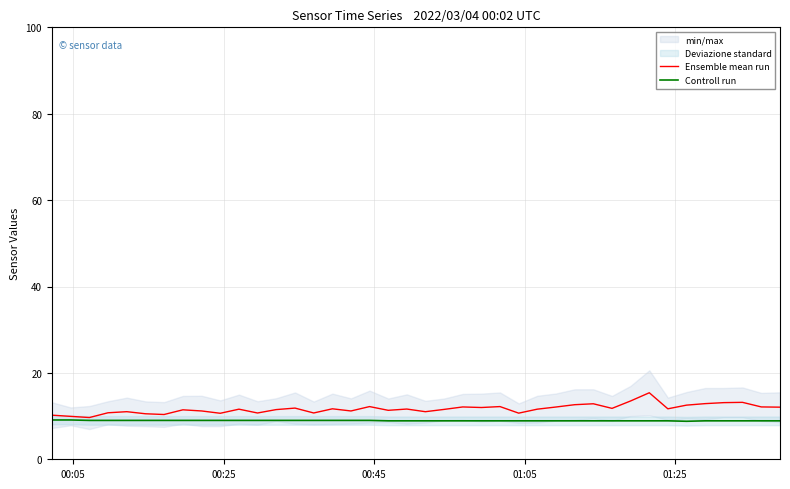

What is the difference between the second highest and second lowest values in the Controll run series?

0.2